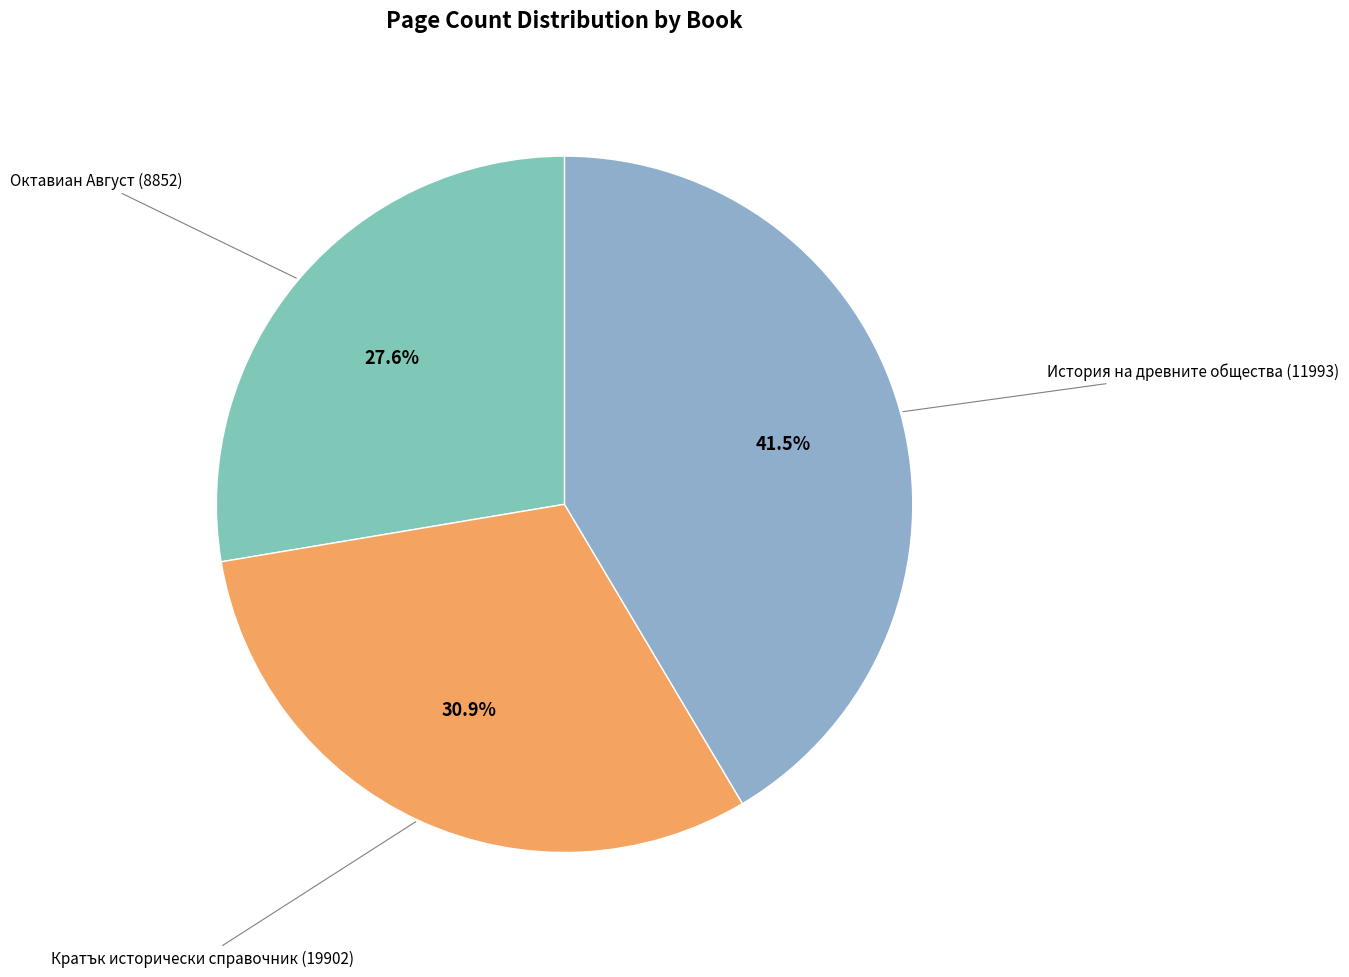

Rank the categories by value from highest to lowest.

История на древните общества (11993), Кратък исторически справочник (19902), Октавиан Август (8852)